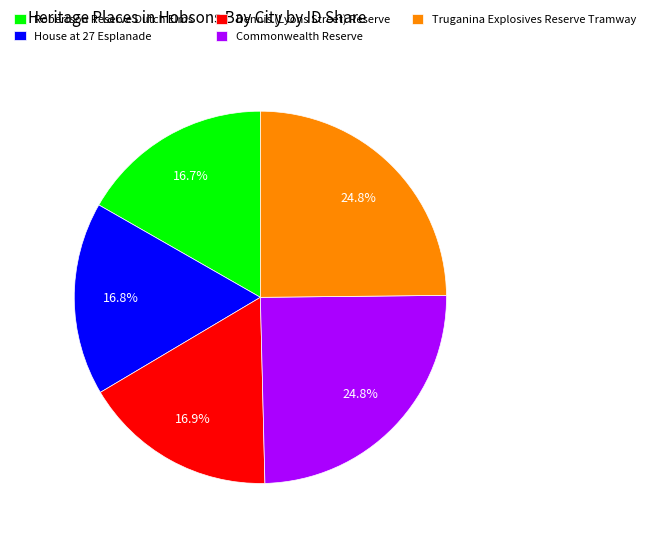

To the nearest percent, what is the difference between the largest and smallest slice percentages?

8%